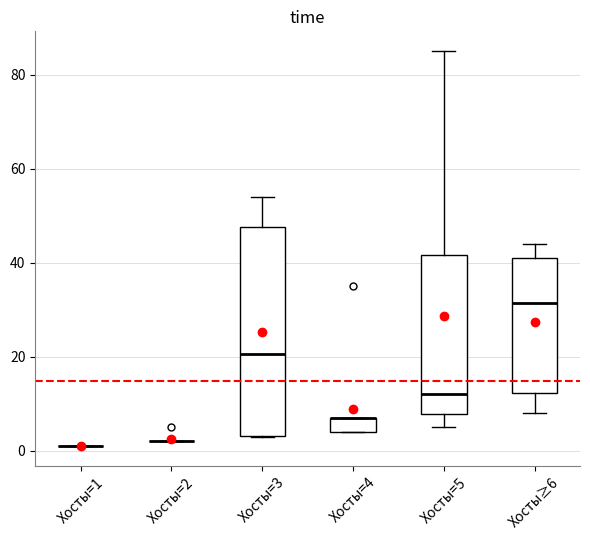

Which box is the tallest, from its lower edge to its upper edge?

Хосты=3